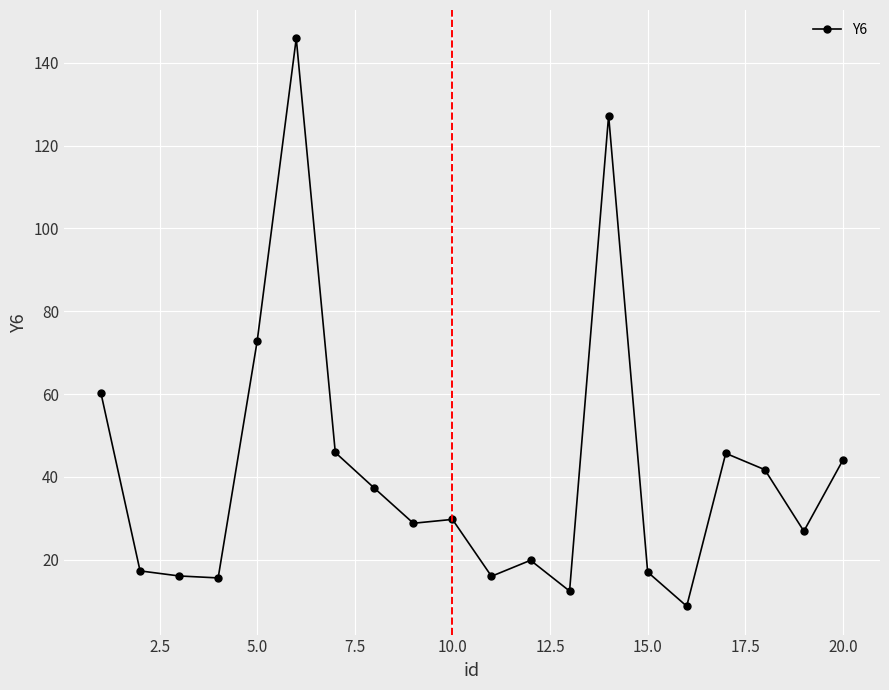

What is the minimum value shown in the chart?

8.8